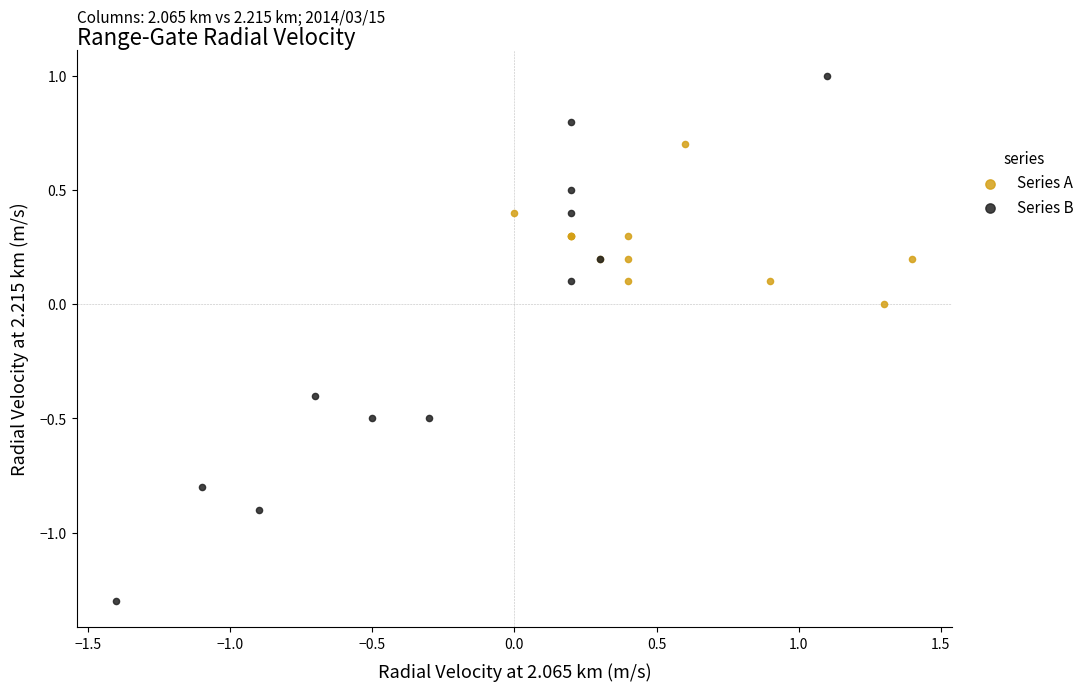

Which series reaches the minimum Y coordinate?

Series B